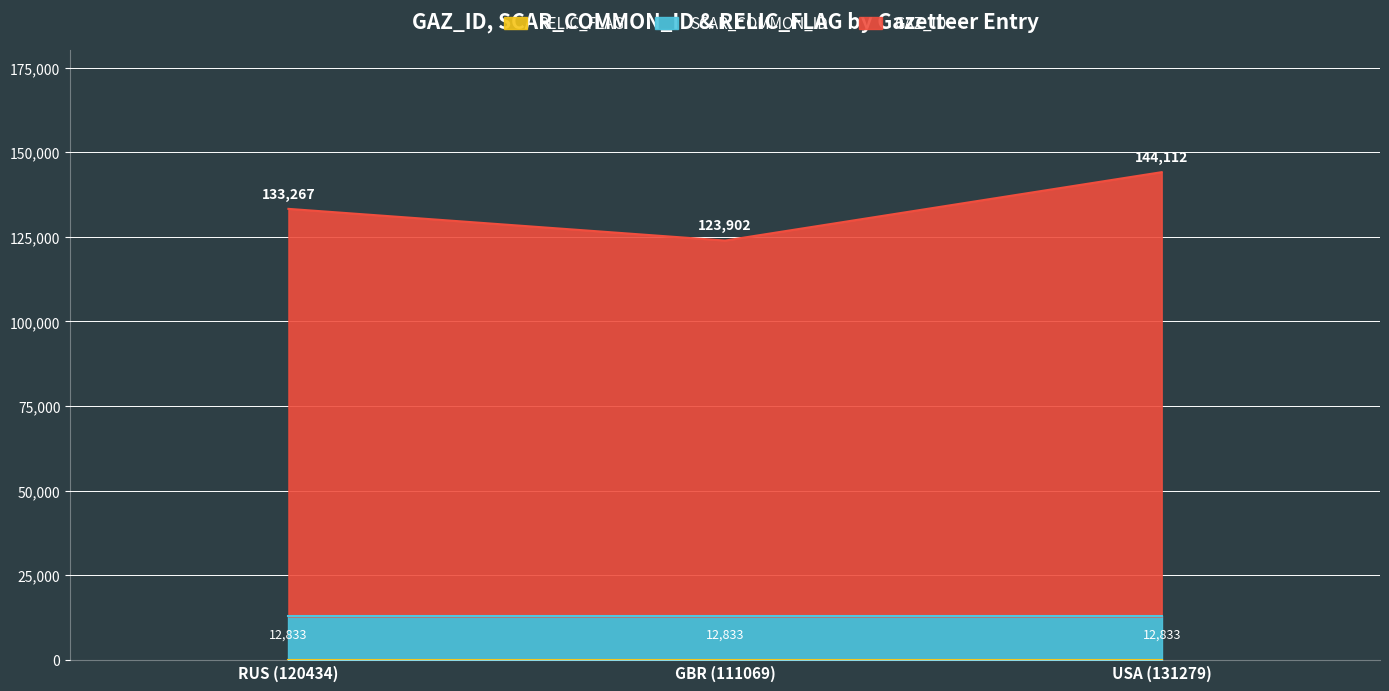

Rank the categories by GAZ_ID value from highest to lowest.

USA (131279), RUS (120434), GBR (111069)